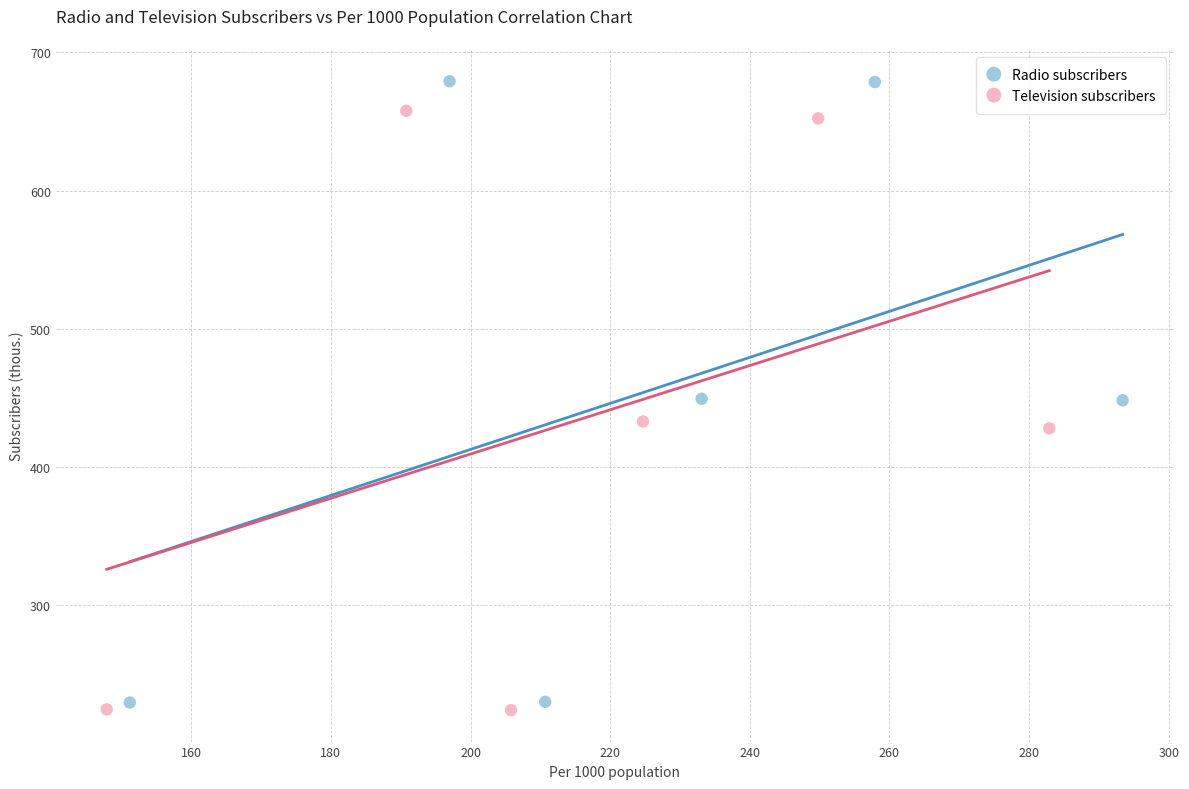

Which series has the widest spread of Y values?

Radio subscribers